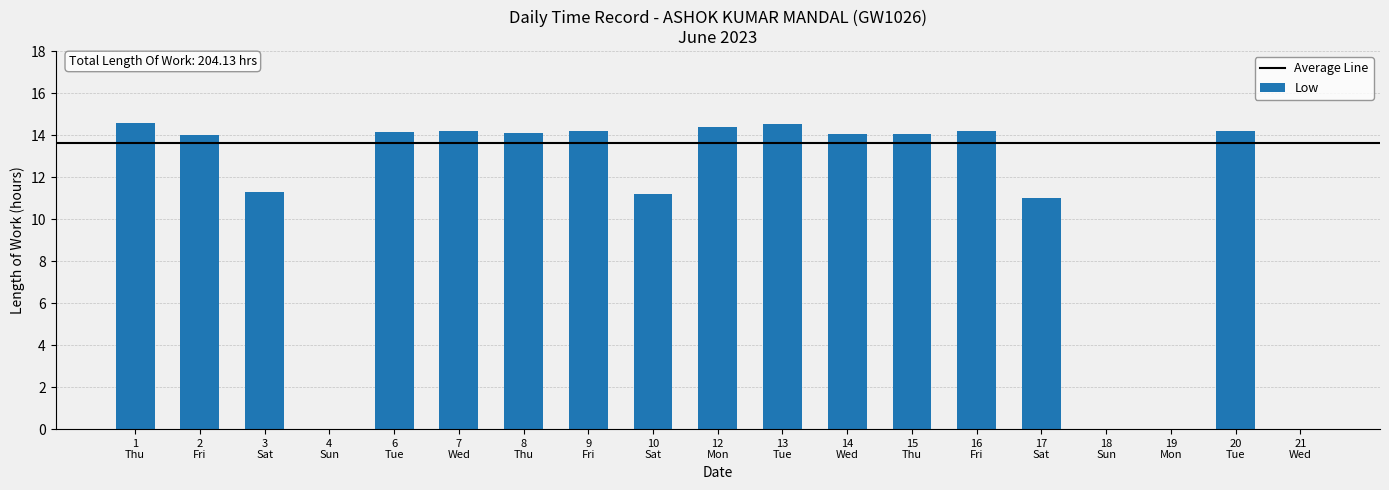

What is the sum of all values?

204.1